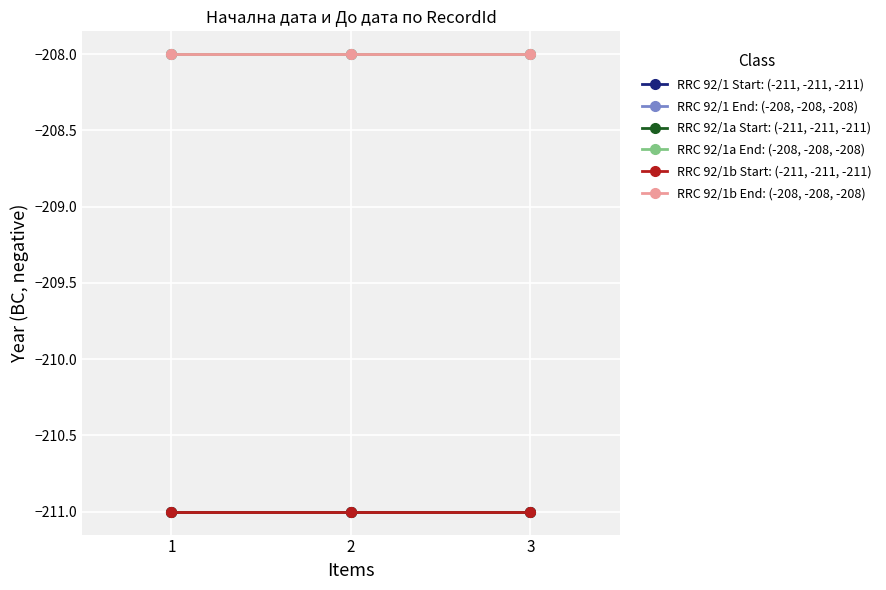

Does the chart have visible grid lines?

Yes